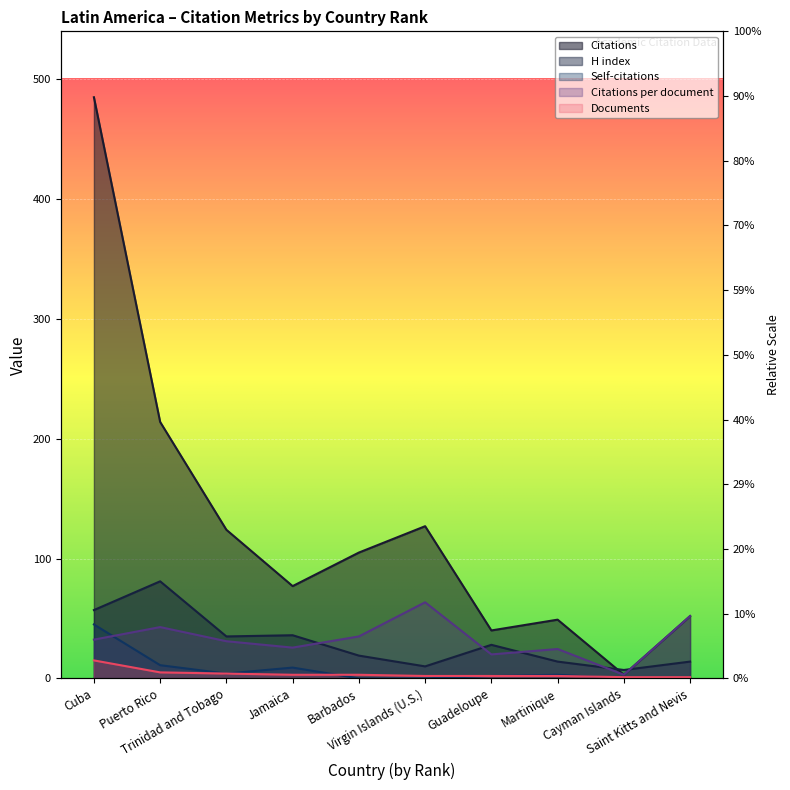

What is the value of the Documents point at the 10th from the left?

1.0